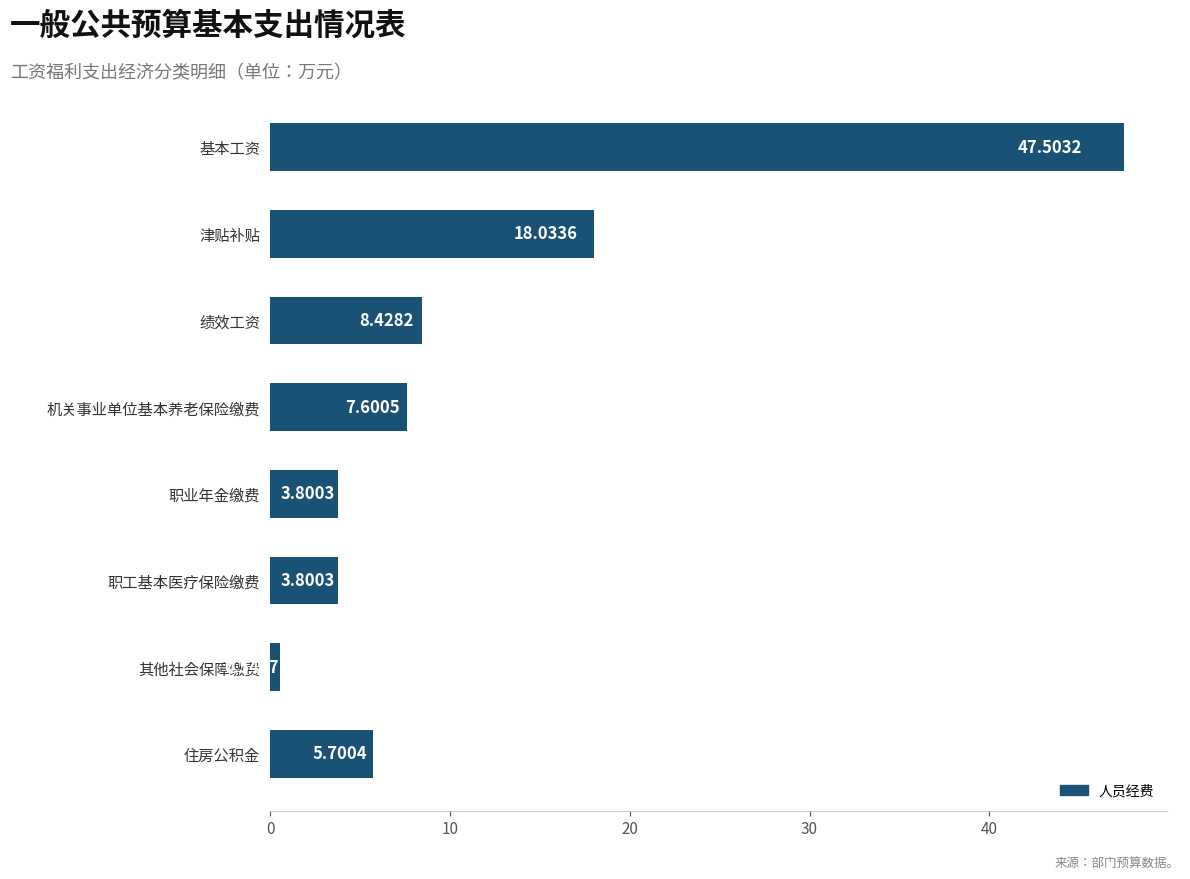

What is the label of the 1st bar from the bottom?

住房公积金